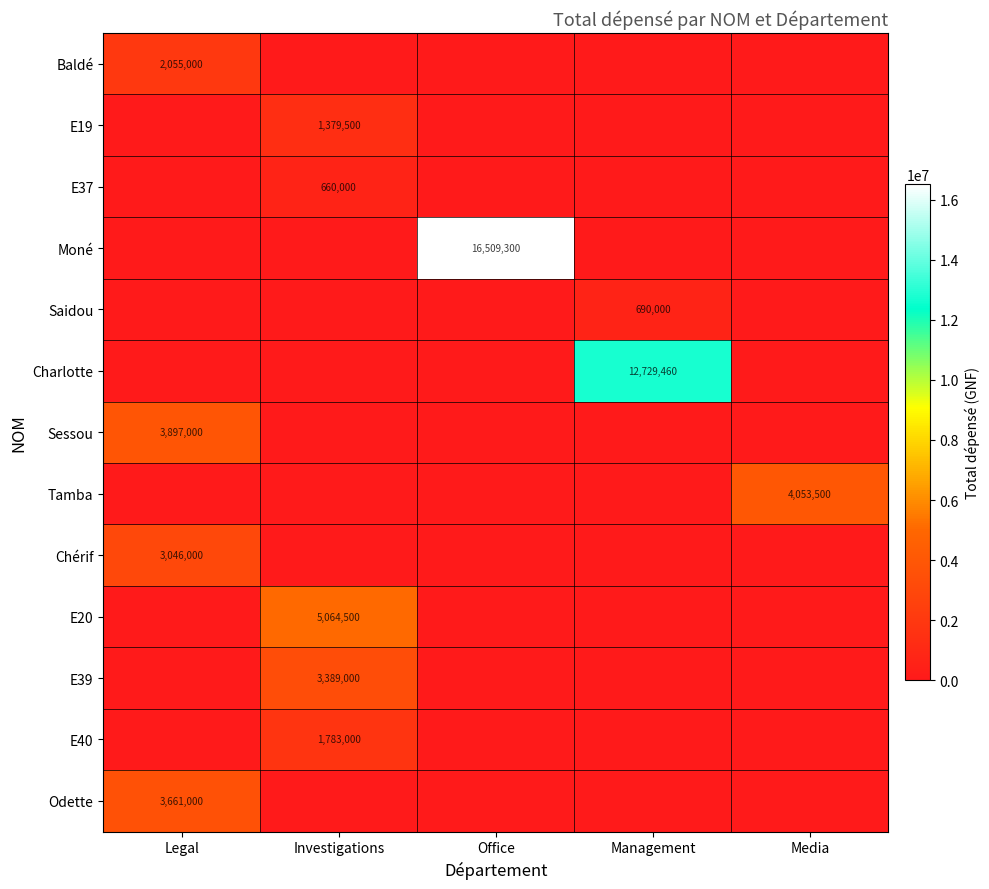

At how many categories does at least one series exceed 14594437?

1